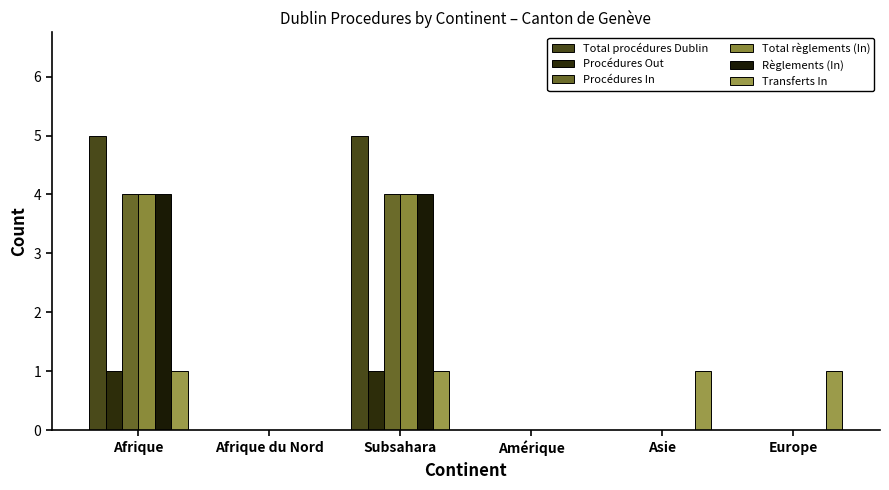

True or false: Procédures In has a value of 0 at Europe.

True